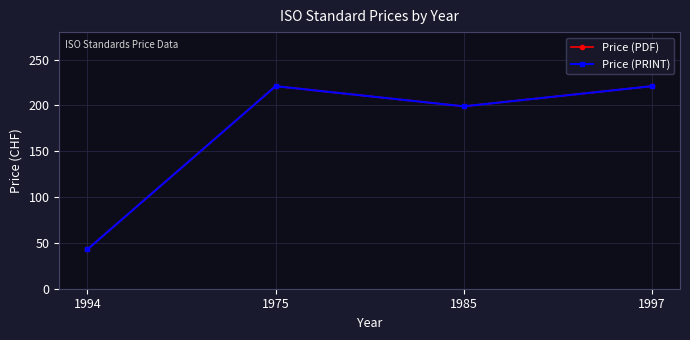

Does the chart have visible grid lines?

Yes